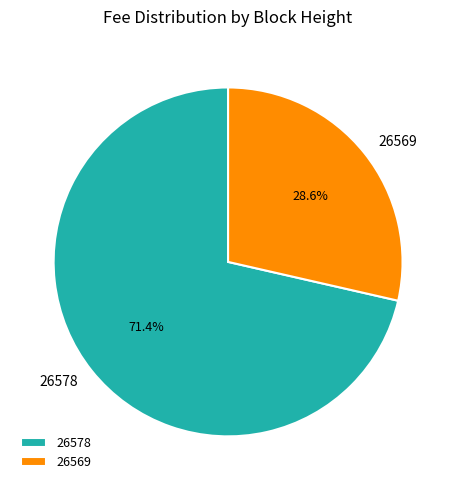

Rank the categories by value from highest to lowest.

26578, 26569